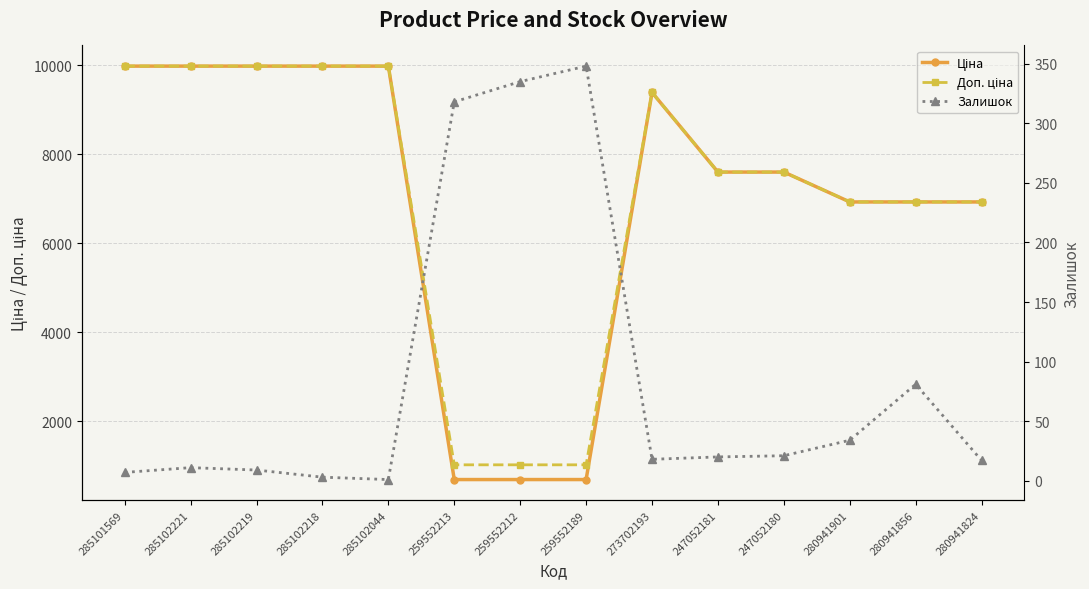

What is the sum of the Залишок values at 285102219 and 259552189?

357.0